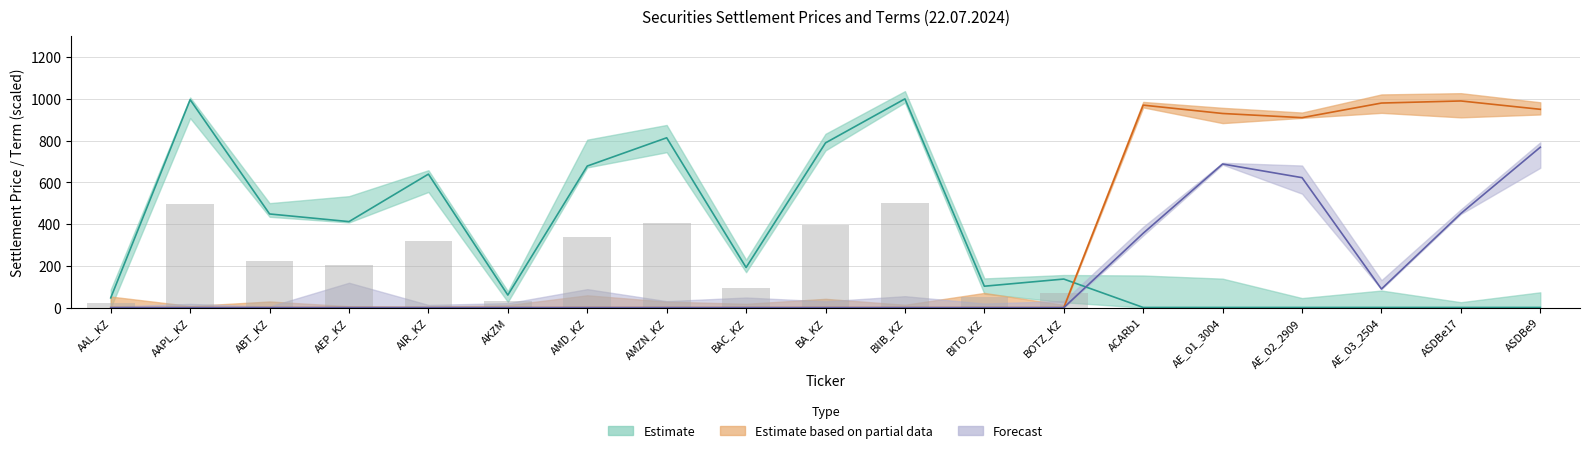

Is the value of Settlement price at ASDBe9 greater than the value of Settlement dirty at ASDBe17?

No